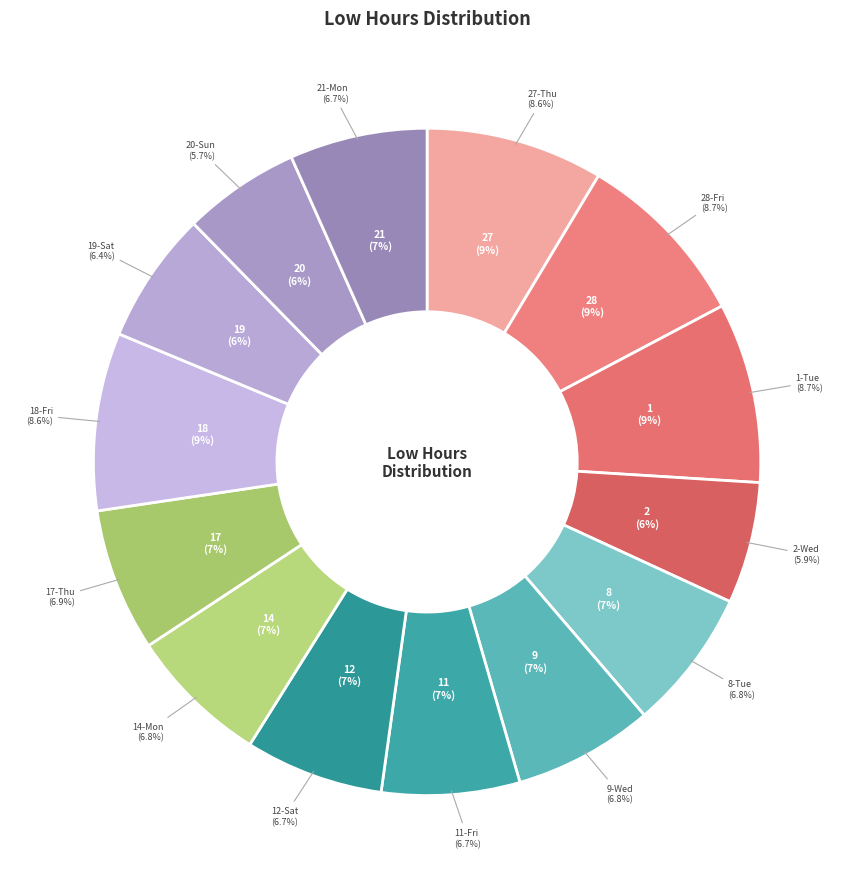

What is the smallest slice in the pie chart?

20-Sun